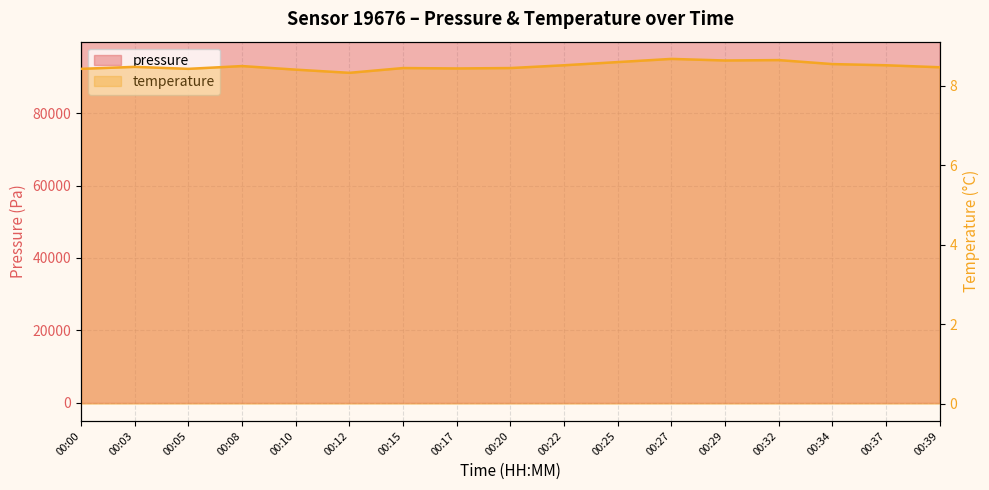

The value of temperature at 00:08 is 2.6. True or false?

False